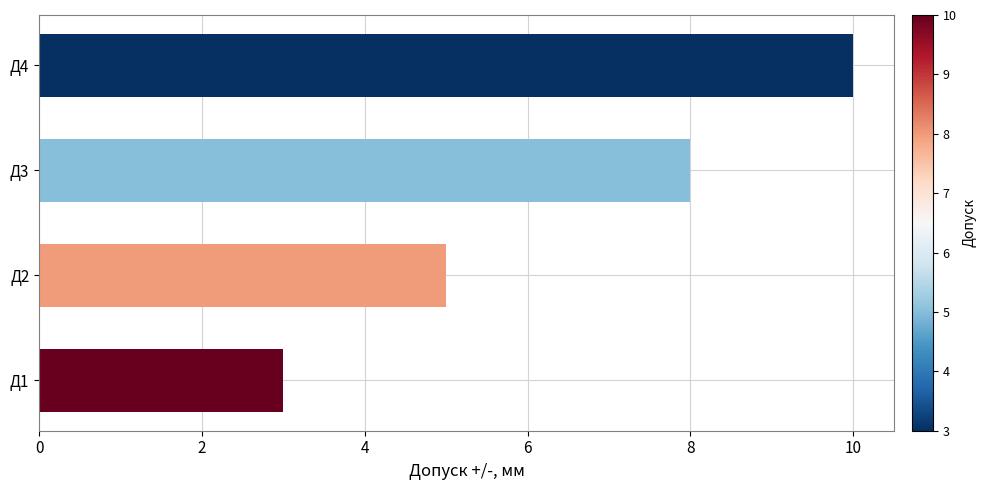

Does the chart contain any negative values?

No